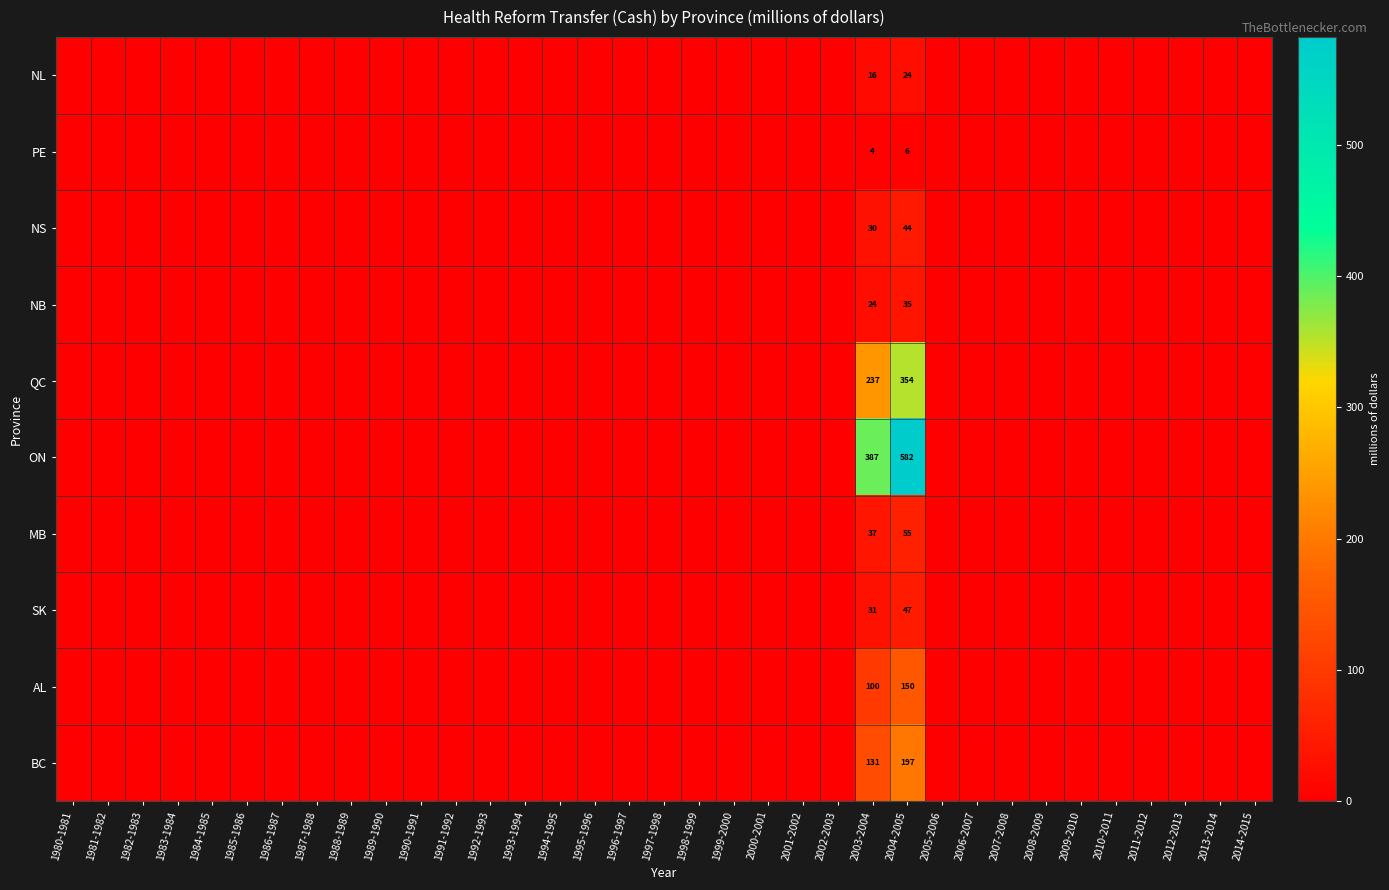

How many data points in SK are above 0?

2